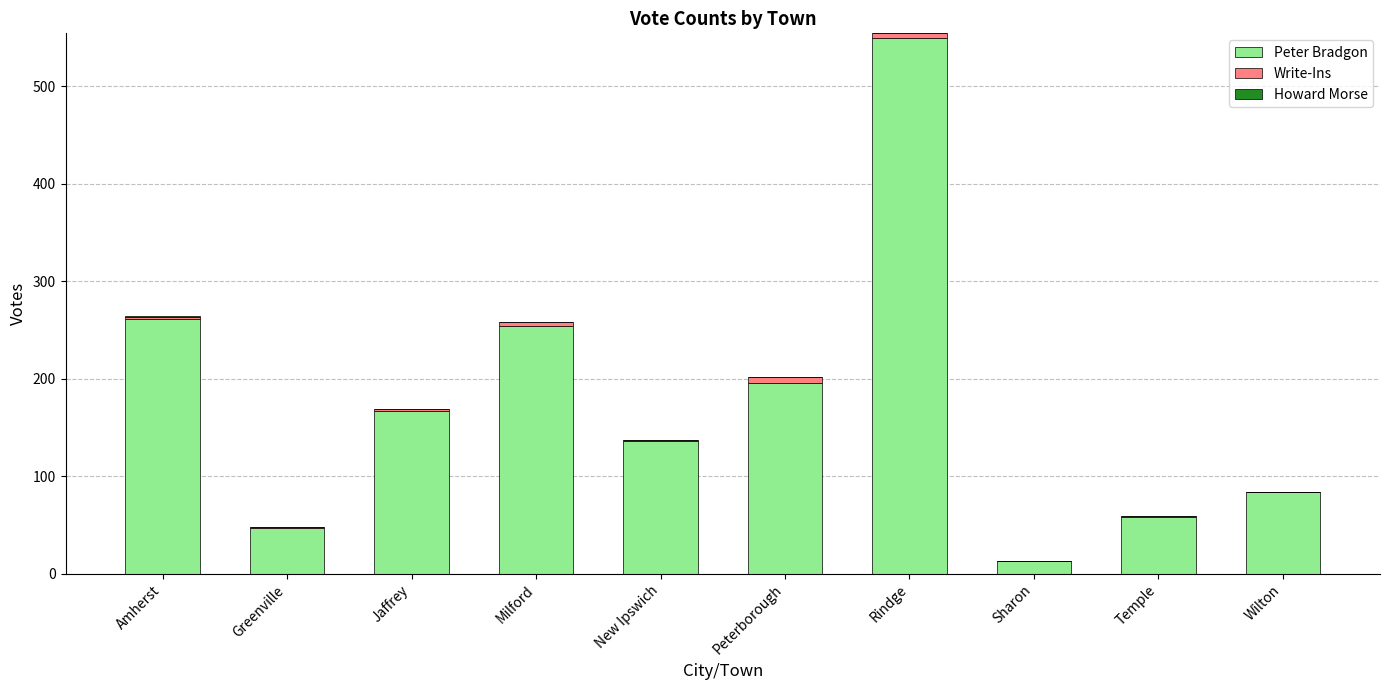

At which category is the sum across all series the highest?

Rindge